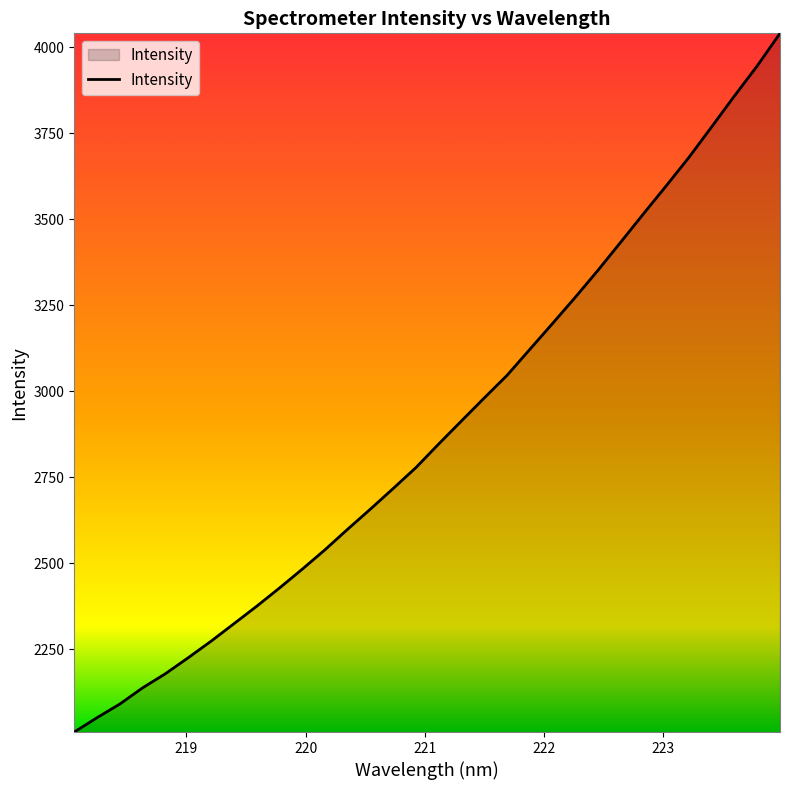

What is the smallest value displayed?

2009.2